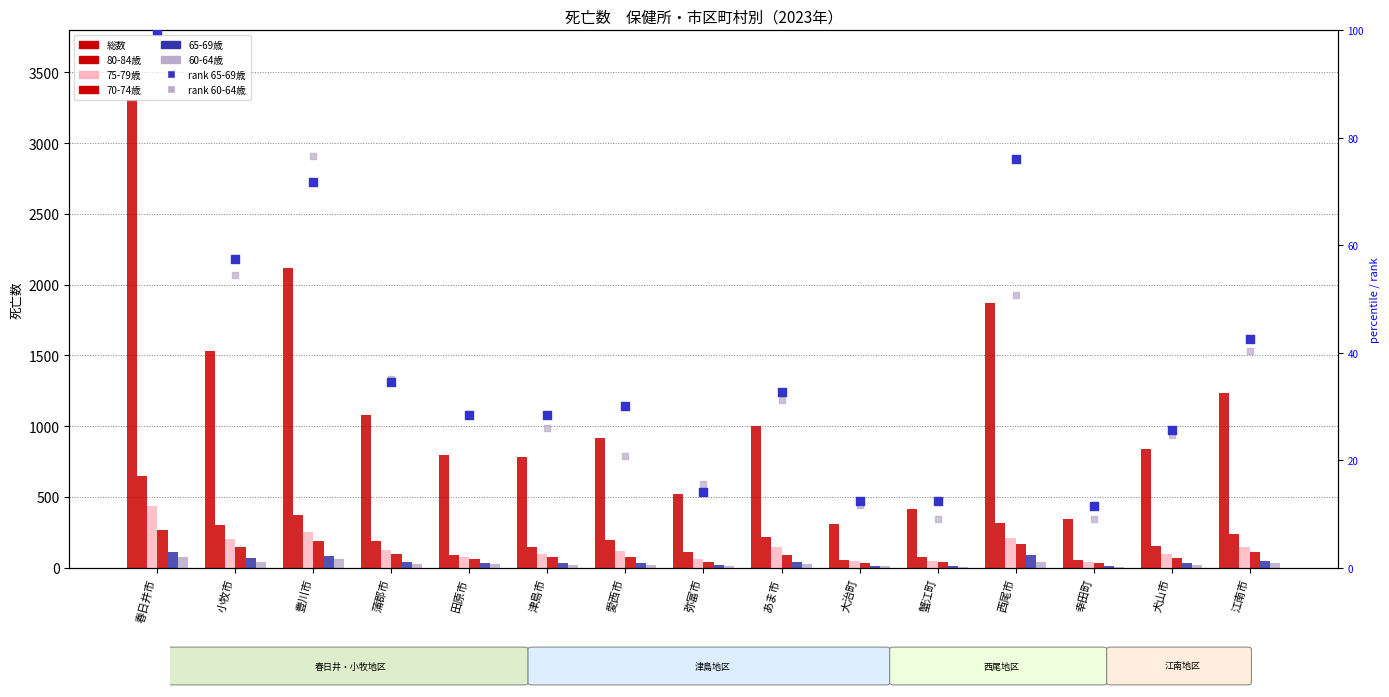

Which series contains the highest Y value?

総数